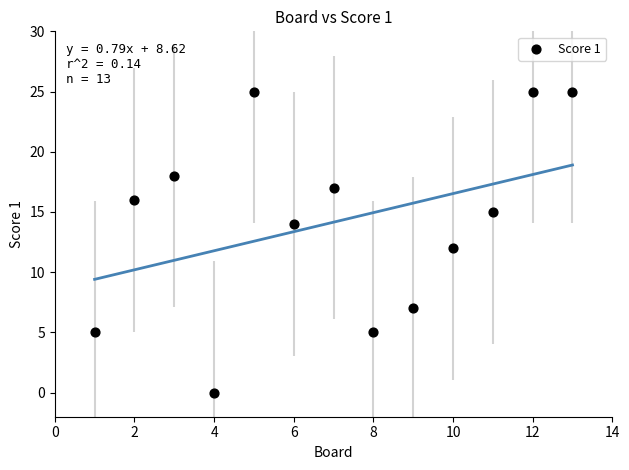

What is the range of X values (max minus min)?

12